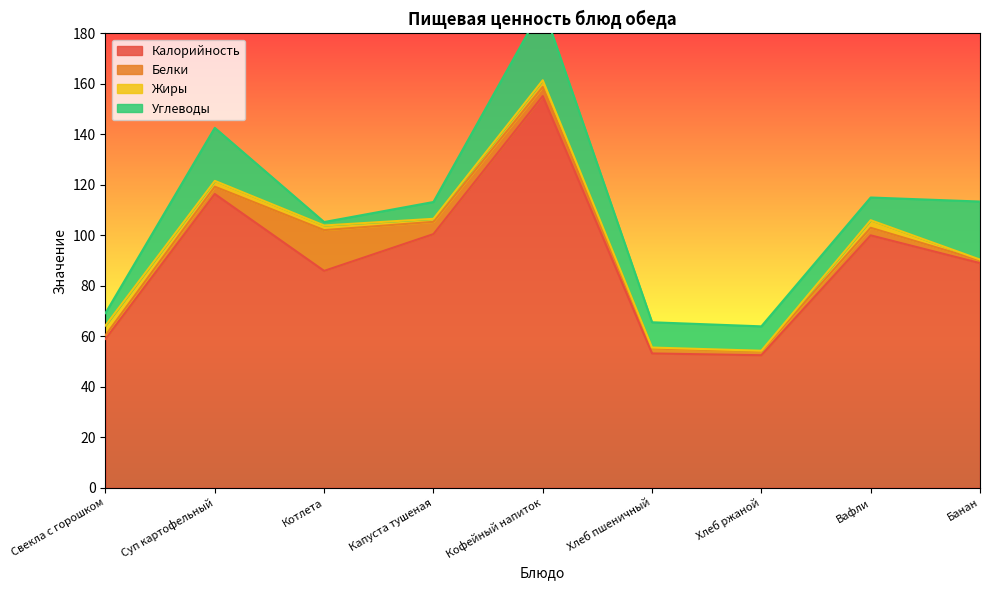

Between Суп картофельный and Вафли, which series saw the biggest shift?

Калорийность